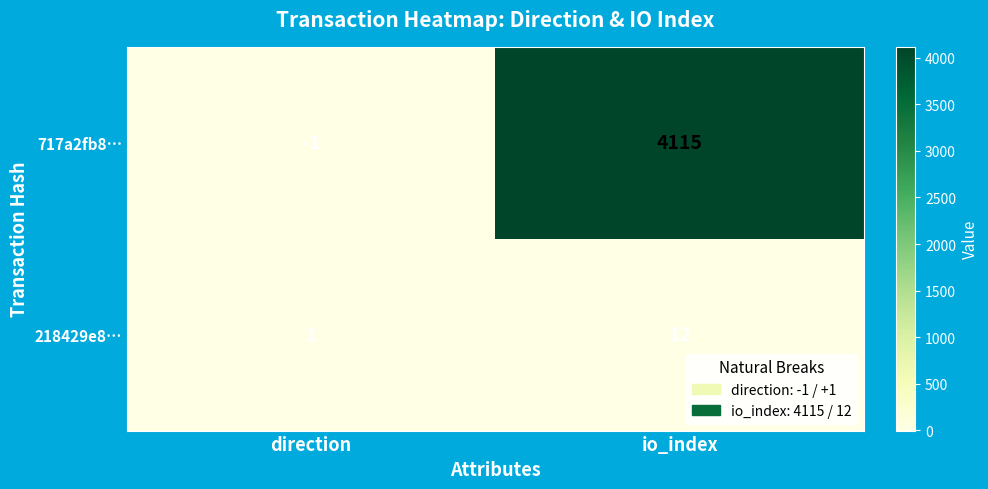

At which label is 218429e8… closest to 6?

direction